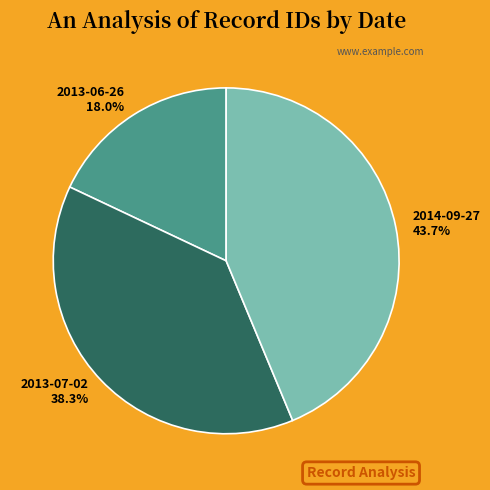

How much of the chart is everything except 2014-09-27?

56.3%